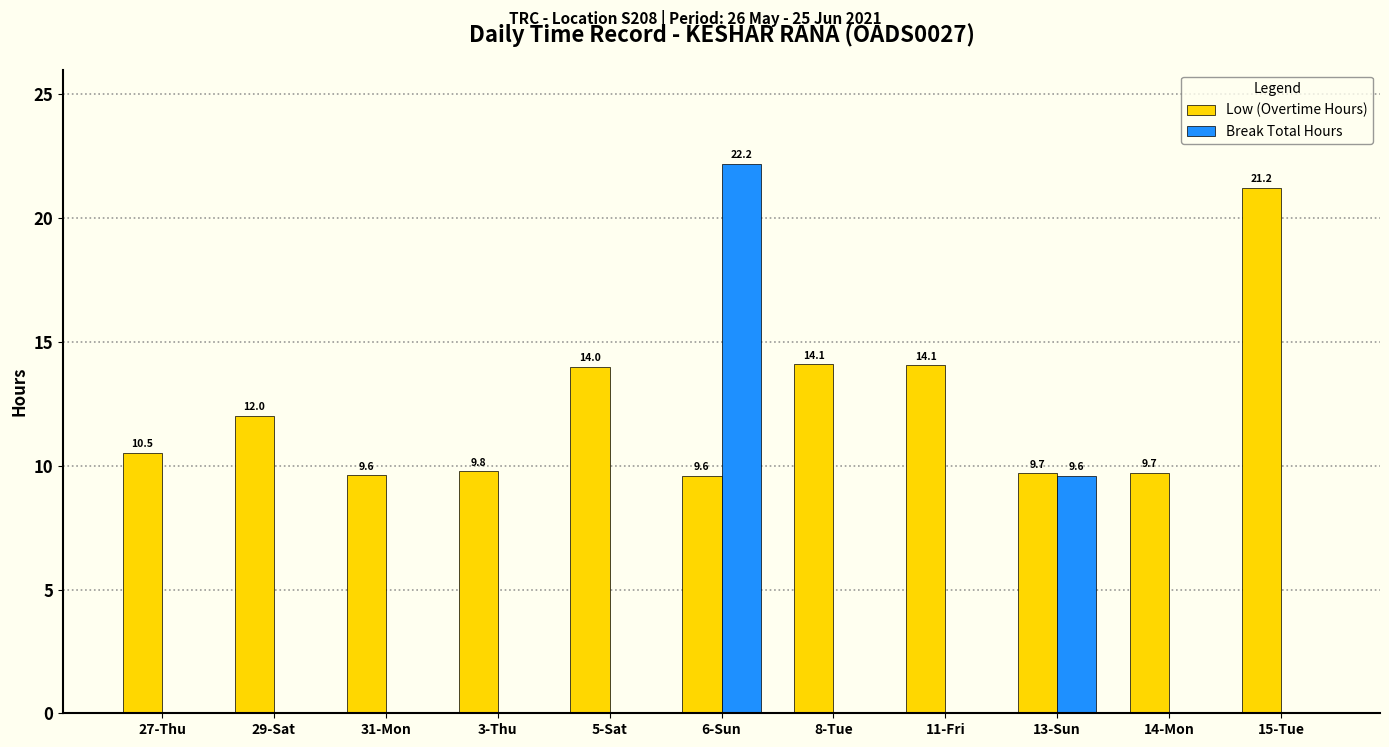

At which label does Low (Overtime Hours) first exceed 10?

27-Thu